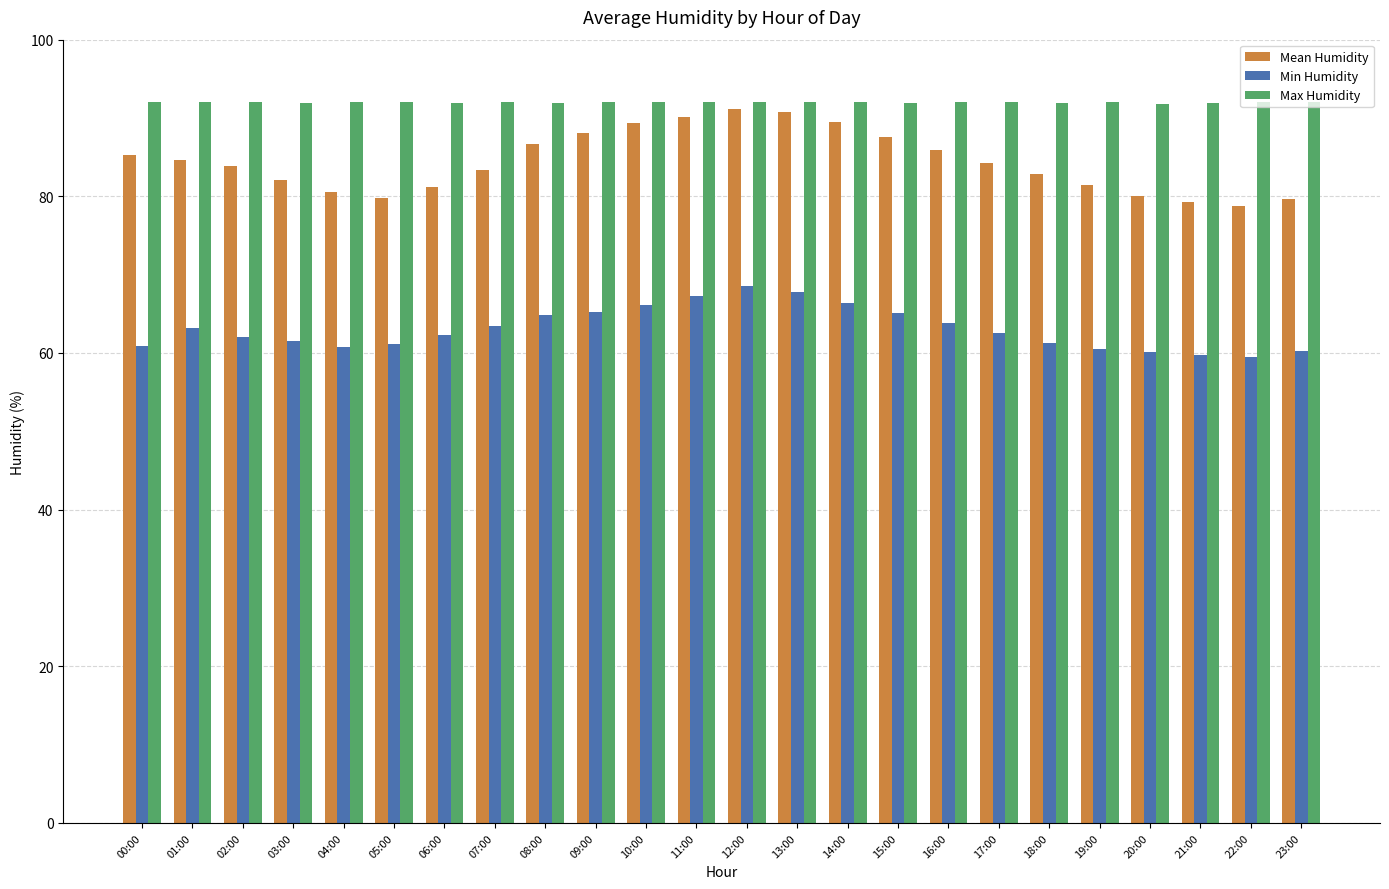

How many groups of bars are there?

24